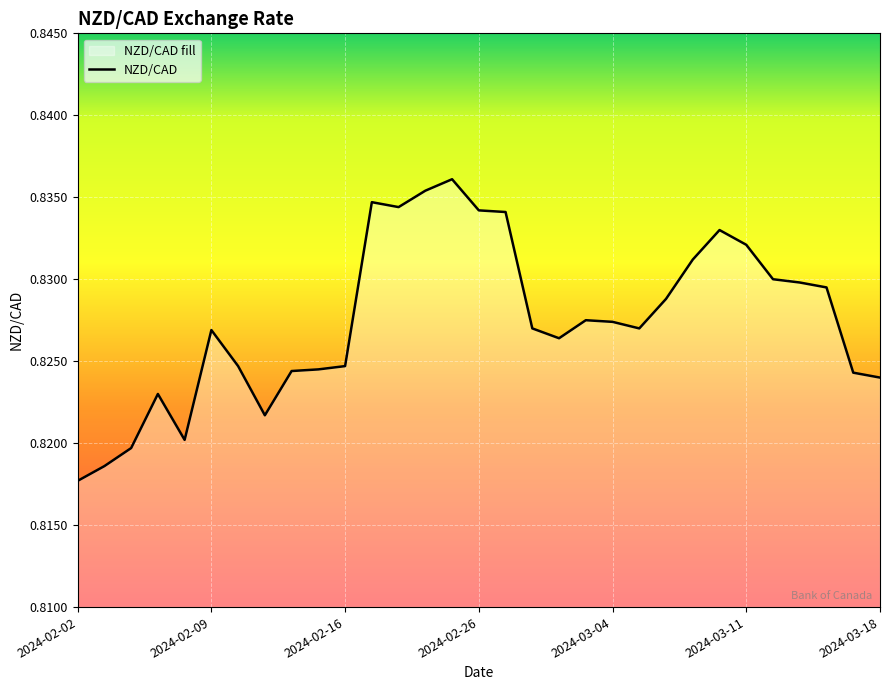

Which category has the lowest value across all series?

2024-02-02